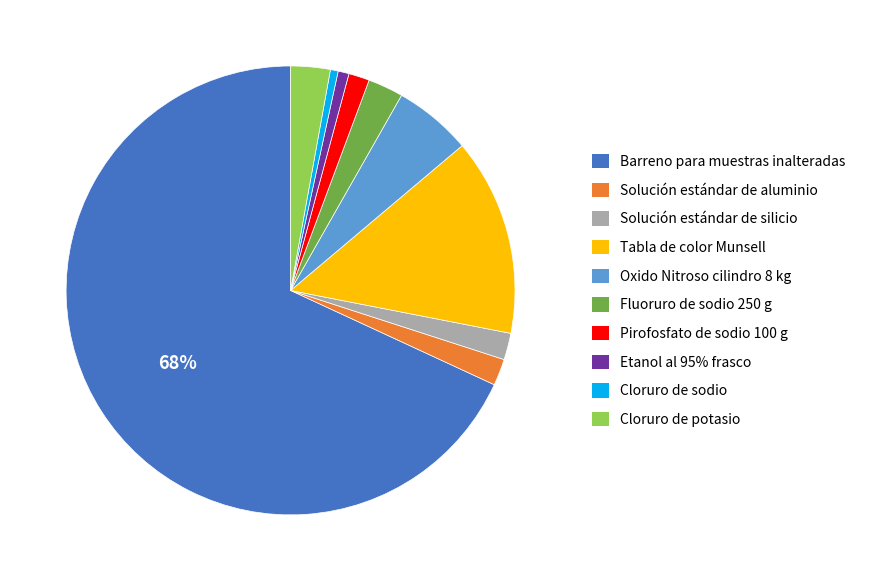

Do Solución estándar de silicio and Tabla de color Munsell together represent more than half of the pie?

No